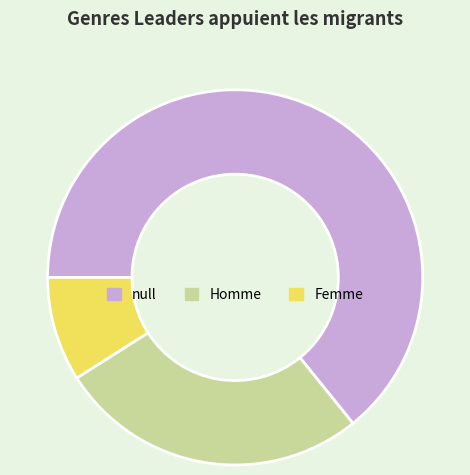

Approximately how many times larger is the value at Femme compared to null?

0.1